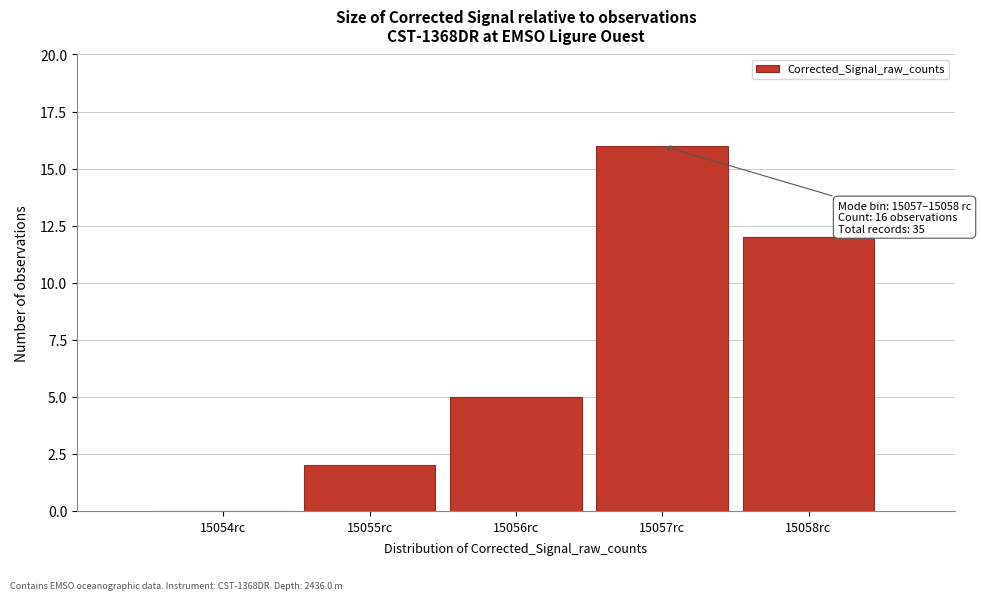

Reading left to right, list all the values displayed in this chart.

15054rc=0	15055rc=2	15056rc=5	15057rc=16	15058rc=12